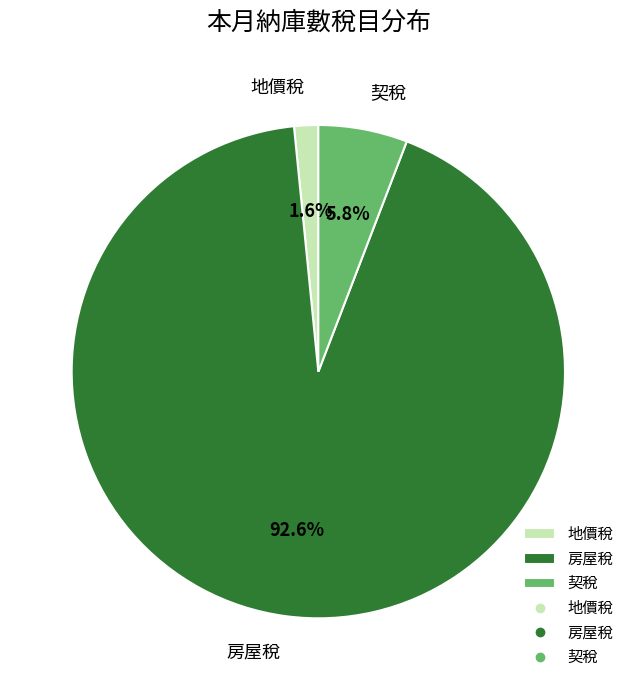

True or false: 契稅 accounts for 6% of the total.

True